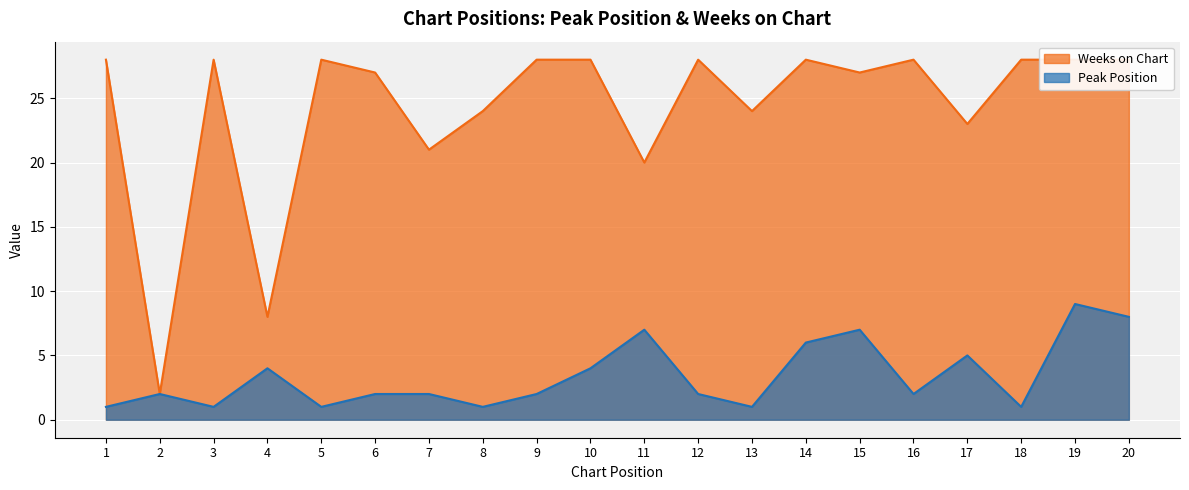

What is the smallest value displayed?

1